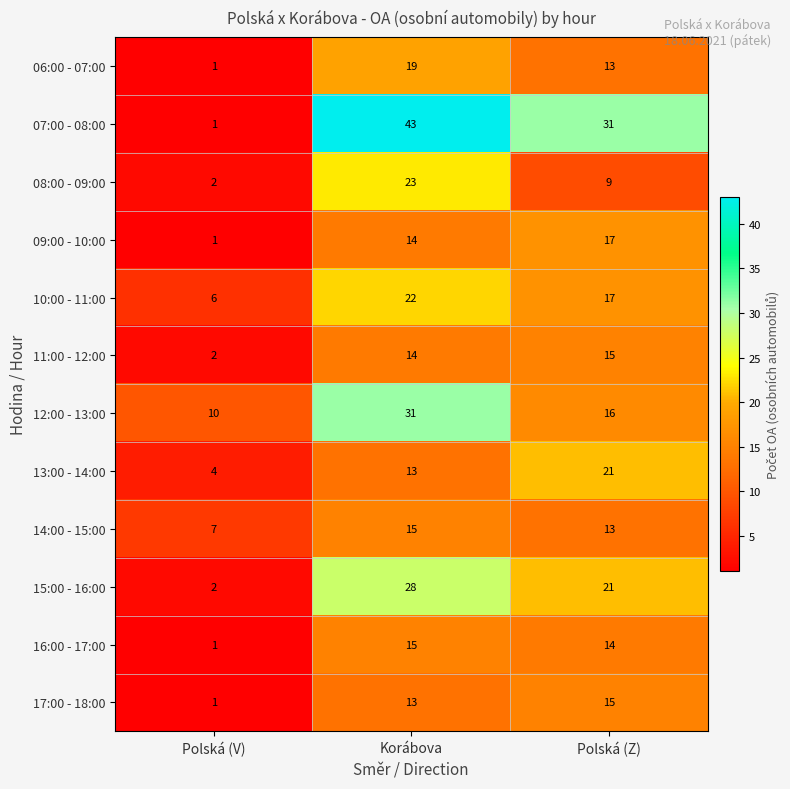

What is the difference between the maximum and minimum values in the 09:00 - 10:00 series?

16